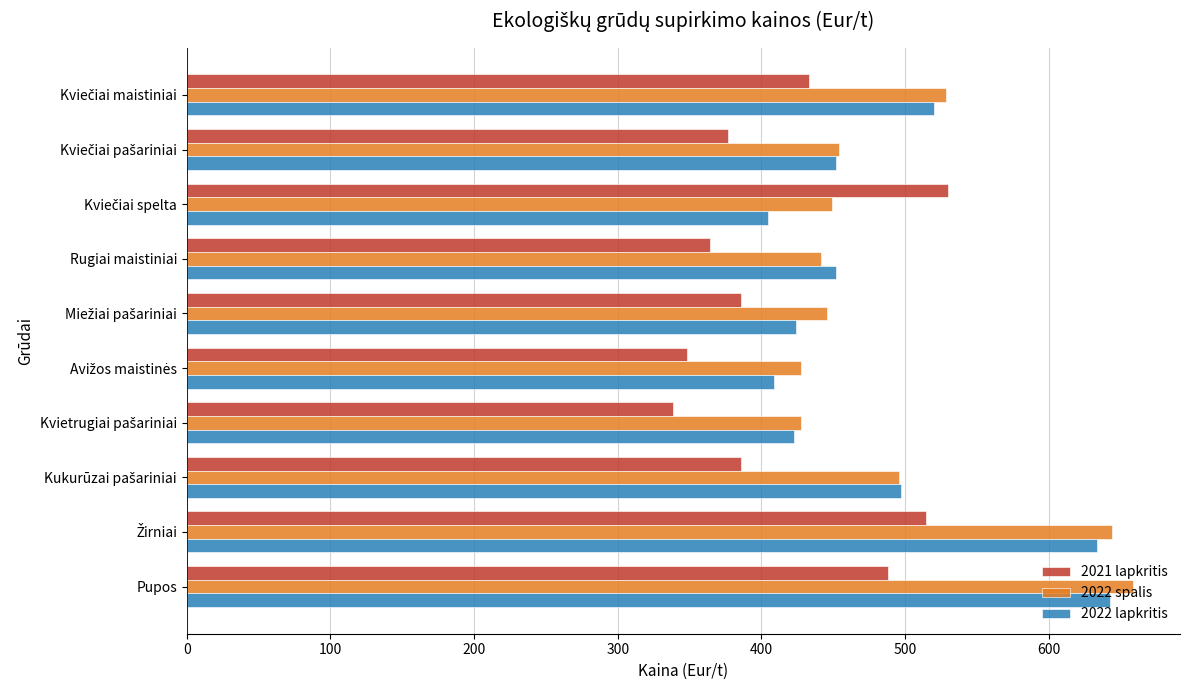

What is the minimum value for 2021 lapkritis?

338.7